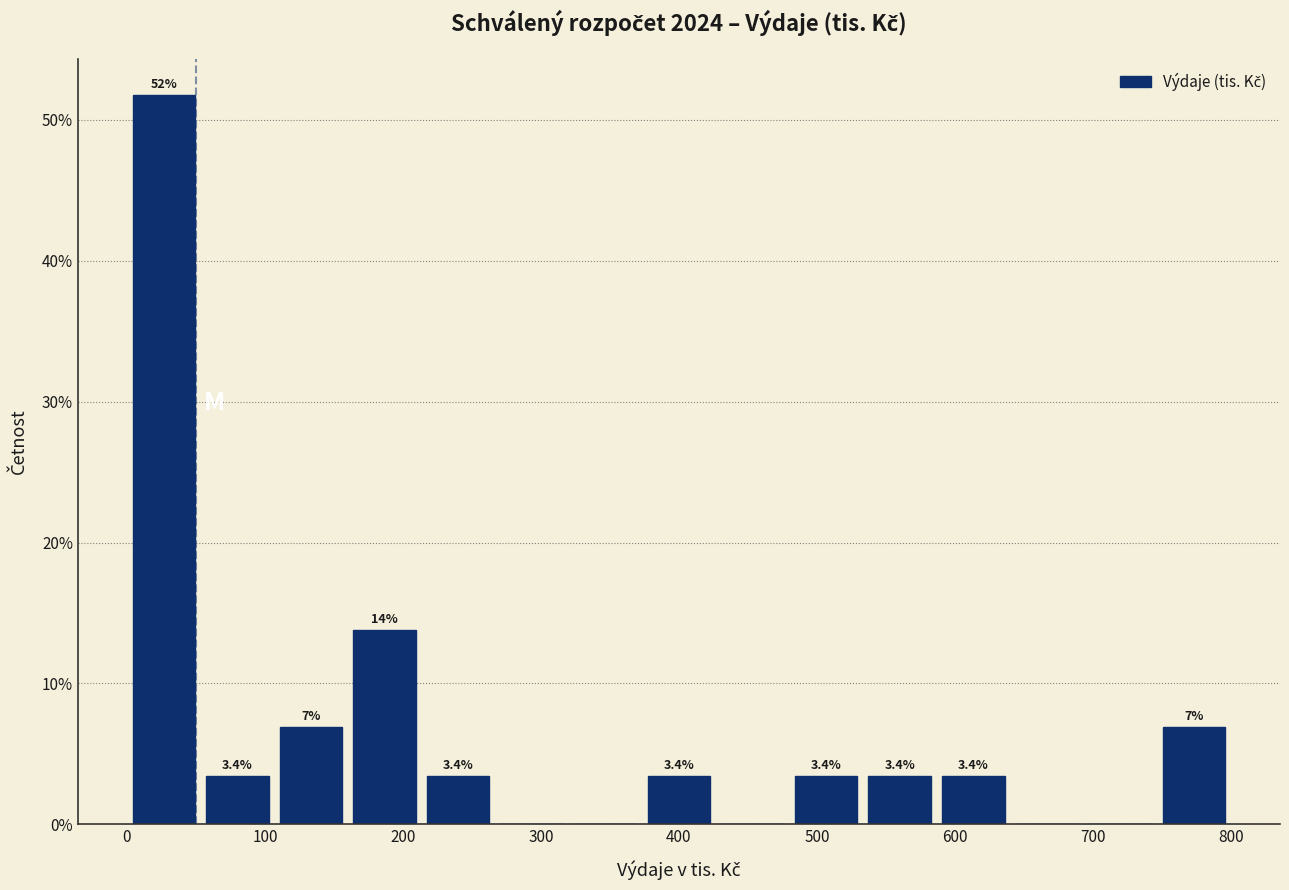

Over which range of the x-axis is the bar tallest?

0 to 50